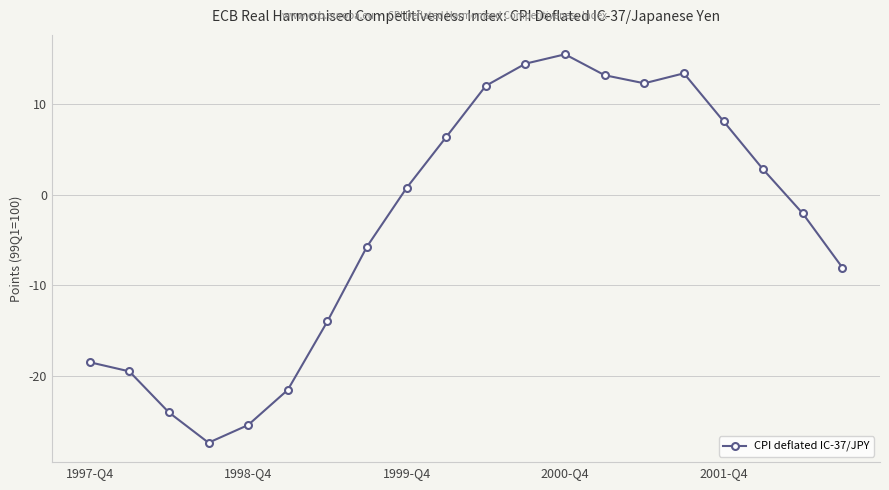

What is the minimum value shown in the chart?

-27.4